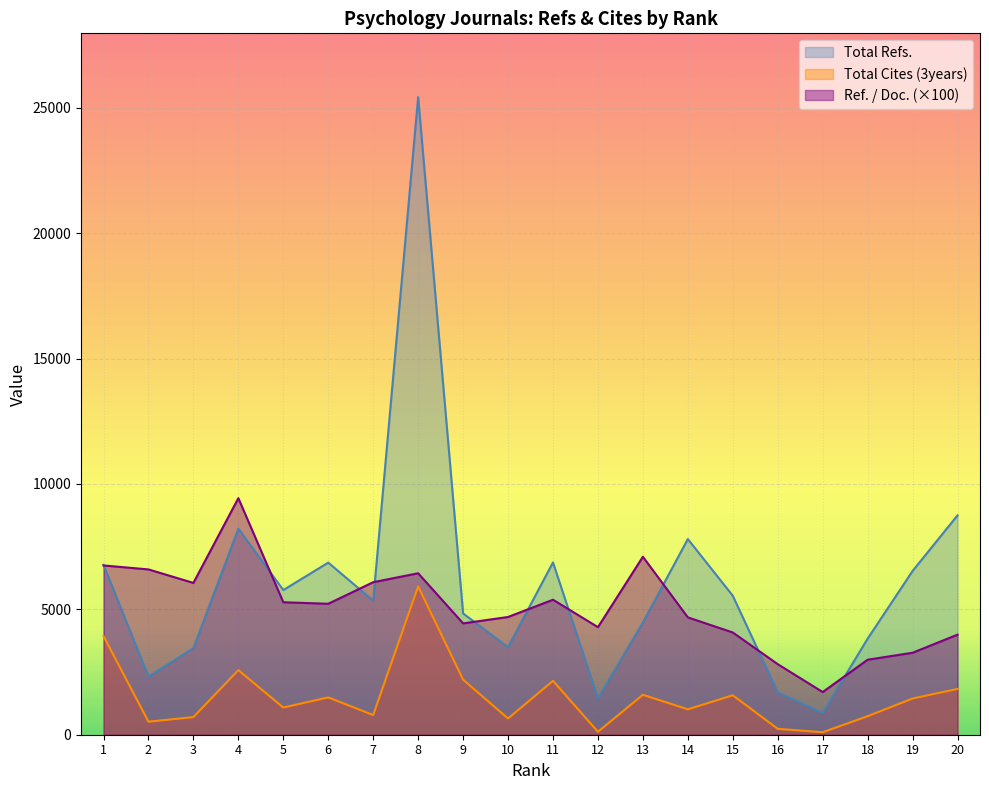

What is the sum of the Total Cites (3years) values at 11 and 18?

2887.0